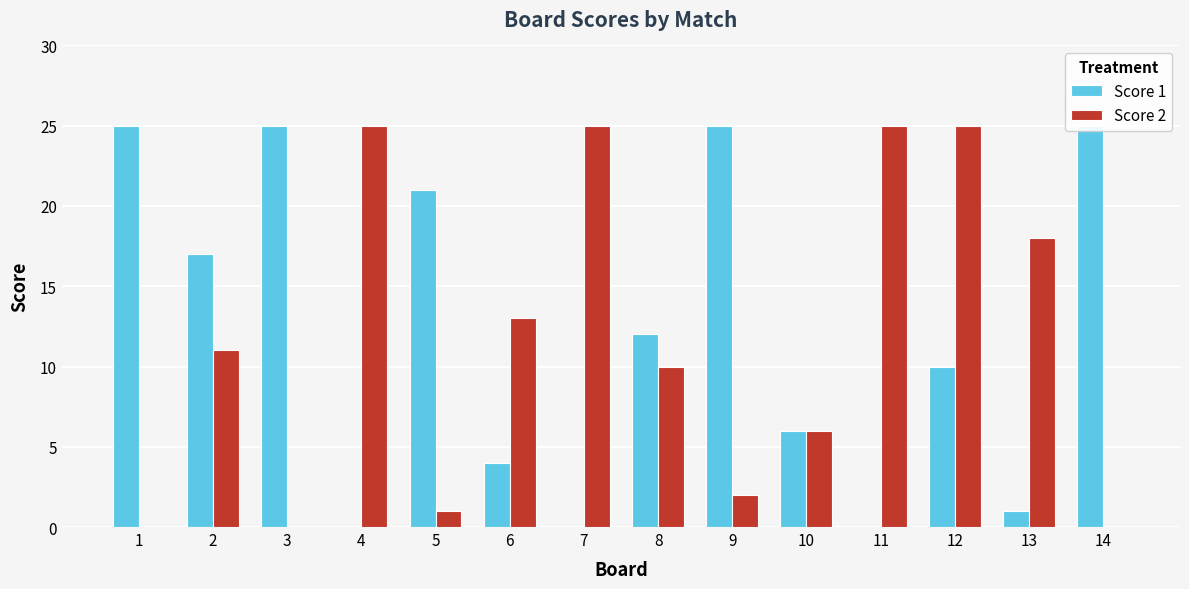

Reading left to right, transcribe all the data shown in this chart.

Score 1: 1=25	2=17	3=25	4=0	5=21	6=4	7=0	8=12	9=25	10=6	11=0	12=10	13=1	14=25
Score 2: 1=0	2=11	3=0	4=25	5=1	6=13	7=25	8=10	9=2	10=6	11=25	12=25	13=18	14=0